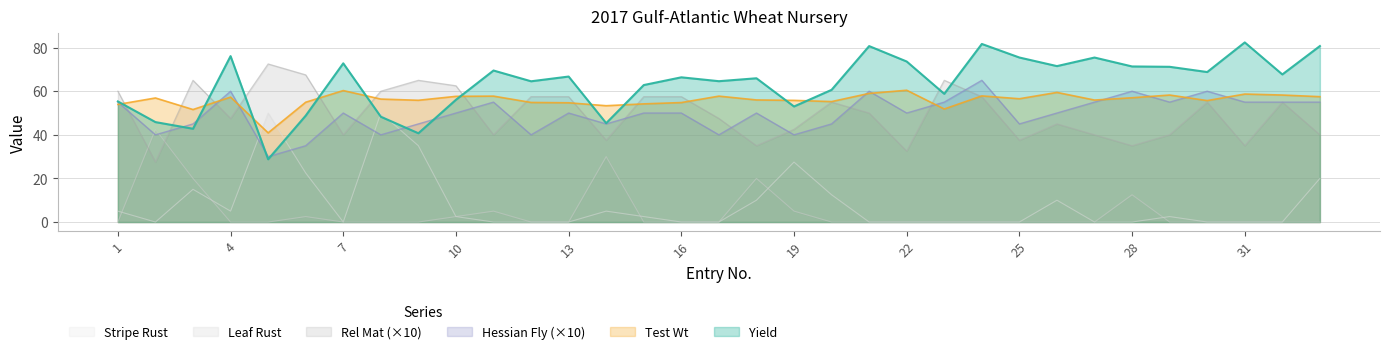

What is the value of the Leaf Rust point at the 2nd from the left?

42.5